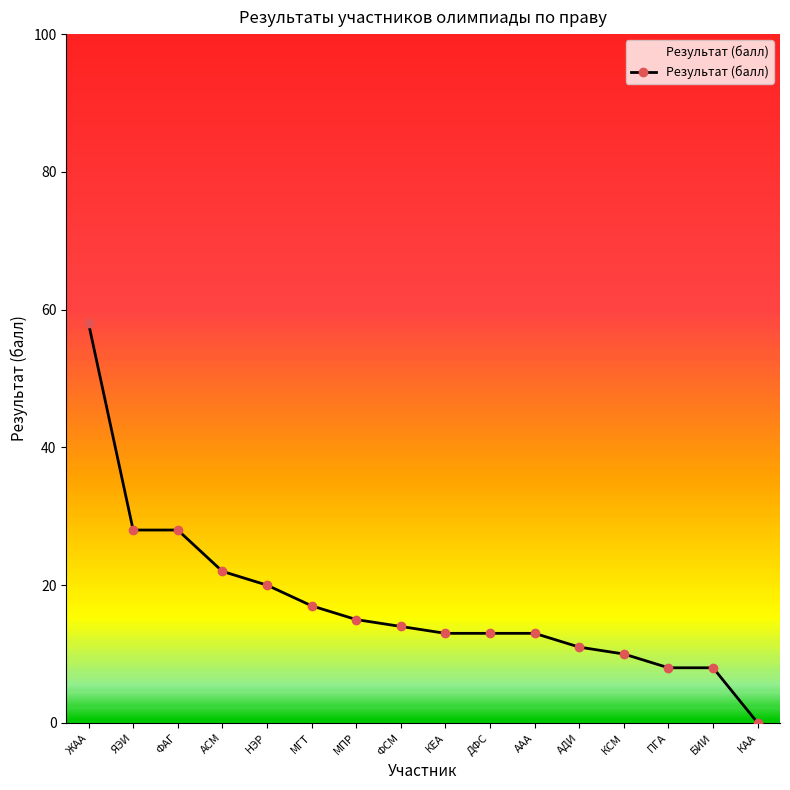

What is the value of the 2nd point from the left?

28